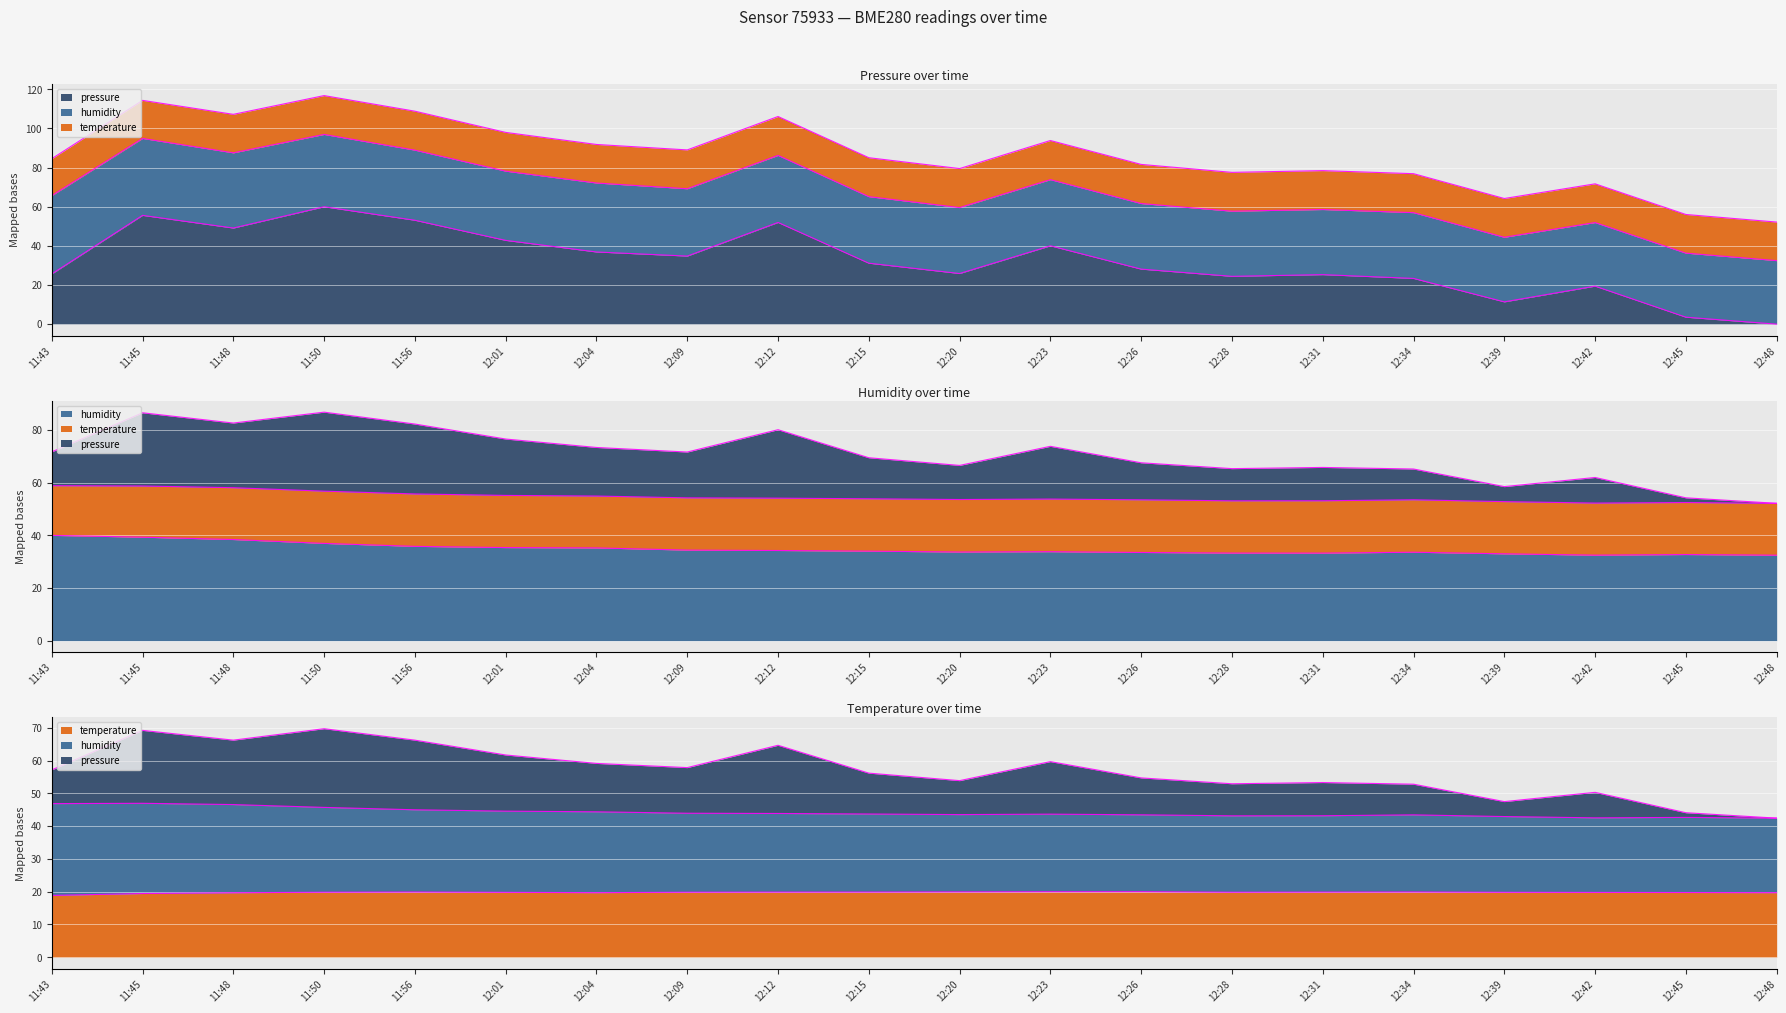

What position from the left is 12:15?

10